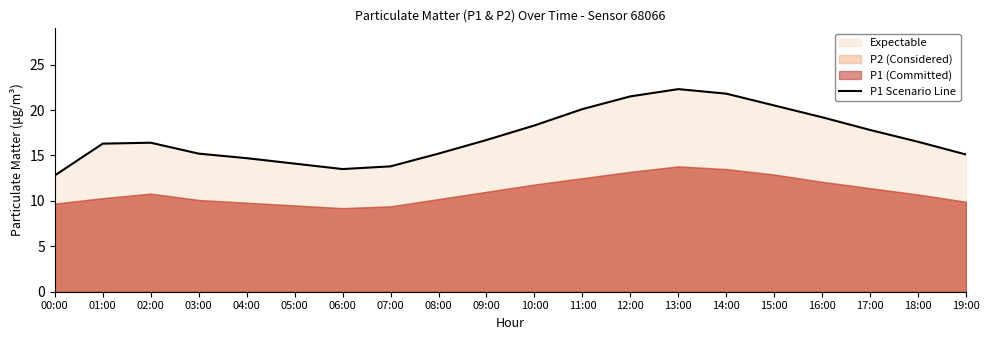

Which label corresponds to the smallest value in the chart?

00:00